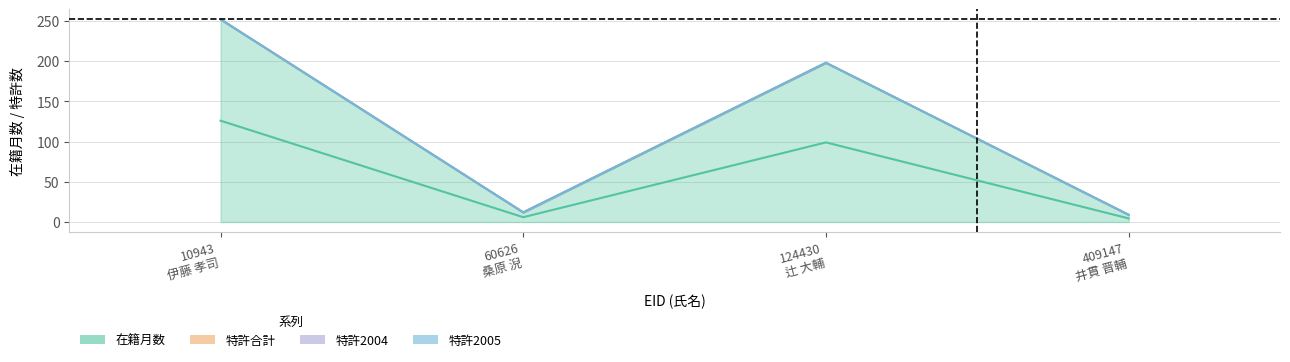

At which category is the sum across all series the highest?

10943